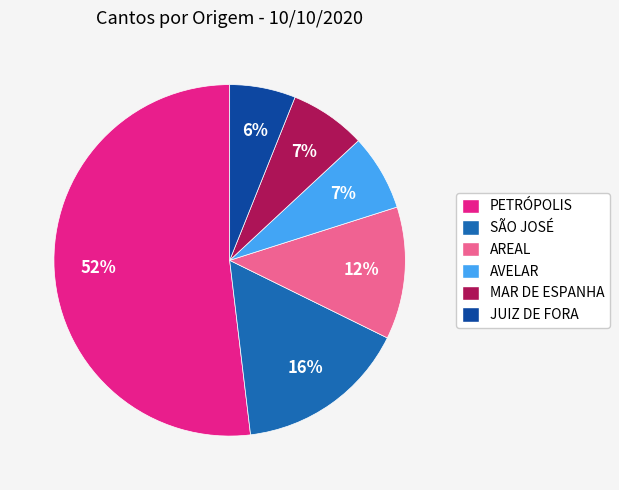

The PETRÓPOLIS slice represents 45% of the pie. True or false?

False